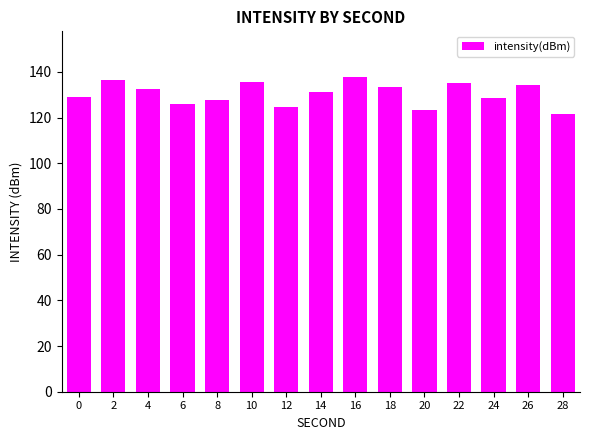

What is the change in value from 14 to 16?

+6.5